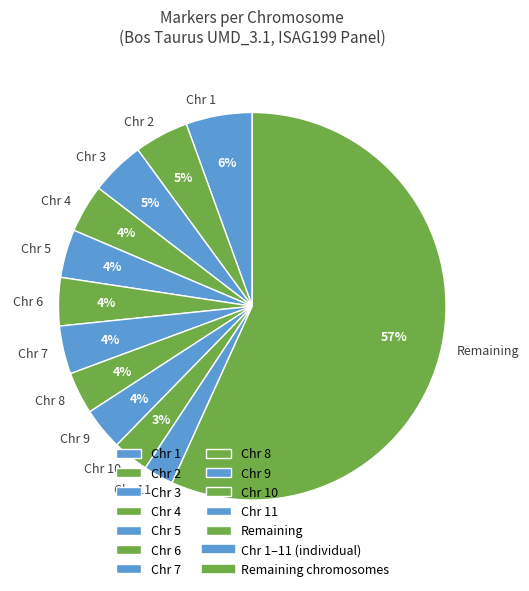

Is there any slice that represents more than half of the pie?

Yes